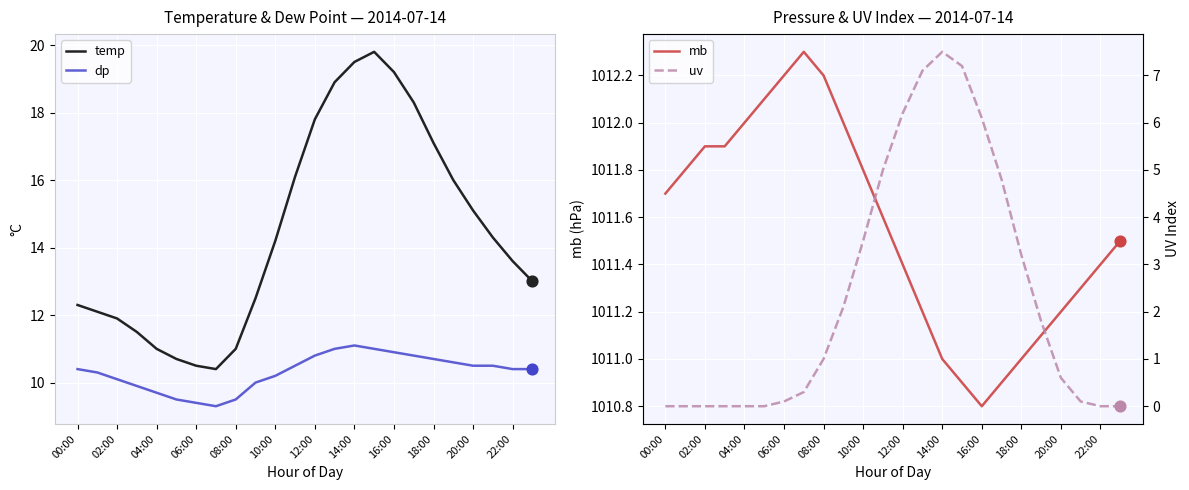

Which series reaches the minimum Y coordinate?

uv